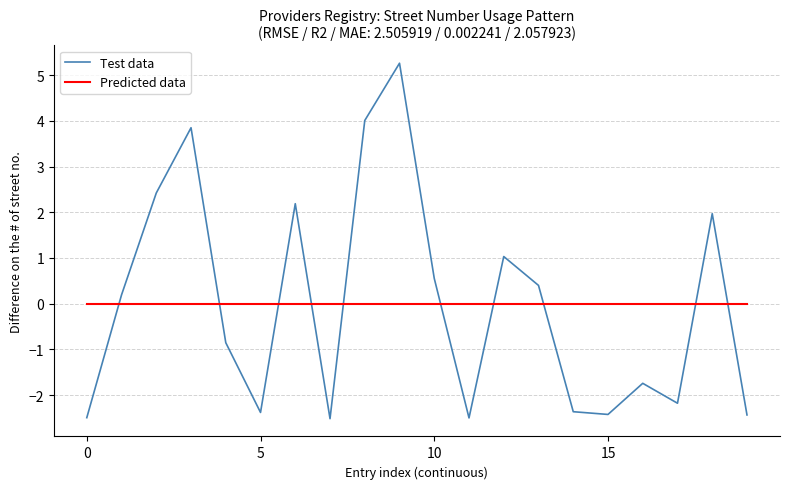

What is the difference between the maximum and minimum values in the Test data series?

7.8